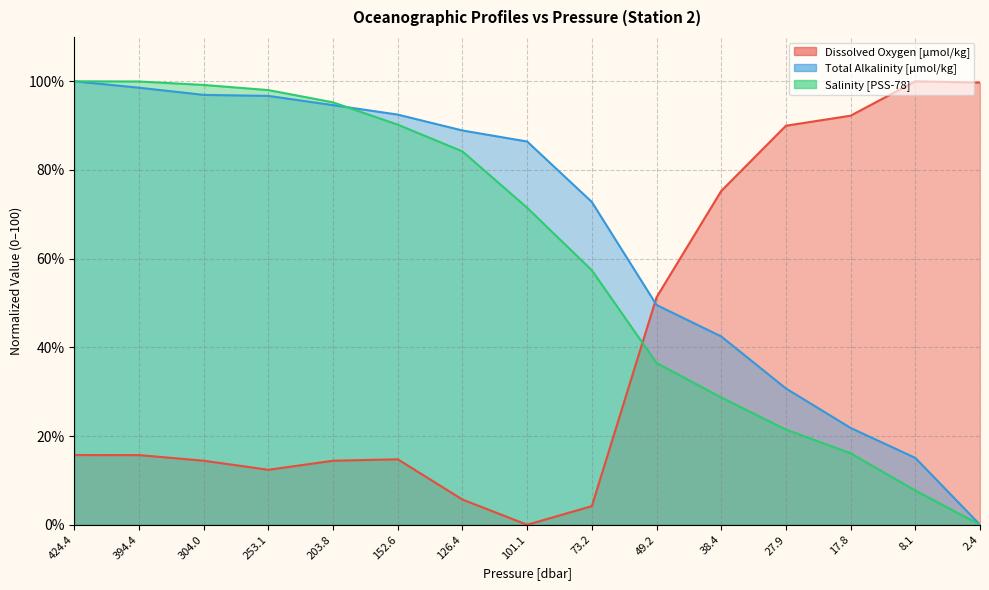

What is the total value across all series at 394.4?

214.2